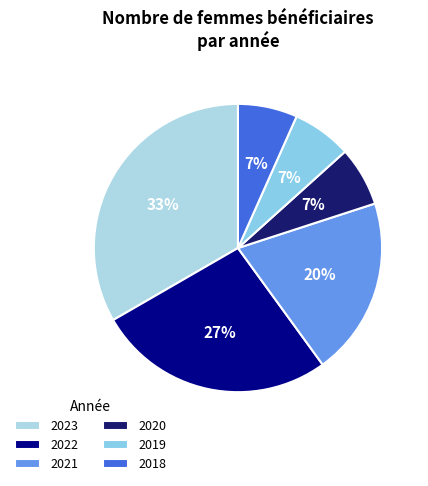

Do 2023 and 2021 together represent more than half of the pie?

Yes